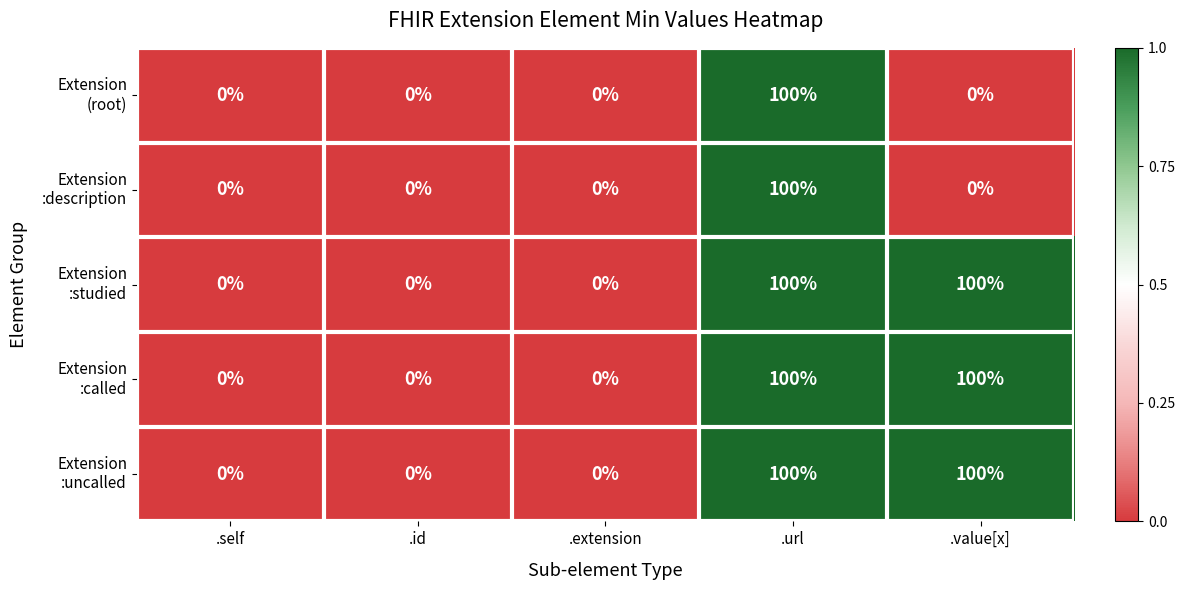

At which category is the sum across all series the highest?

.url